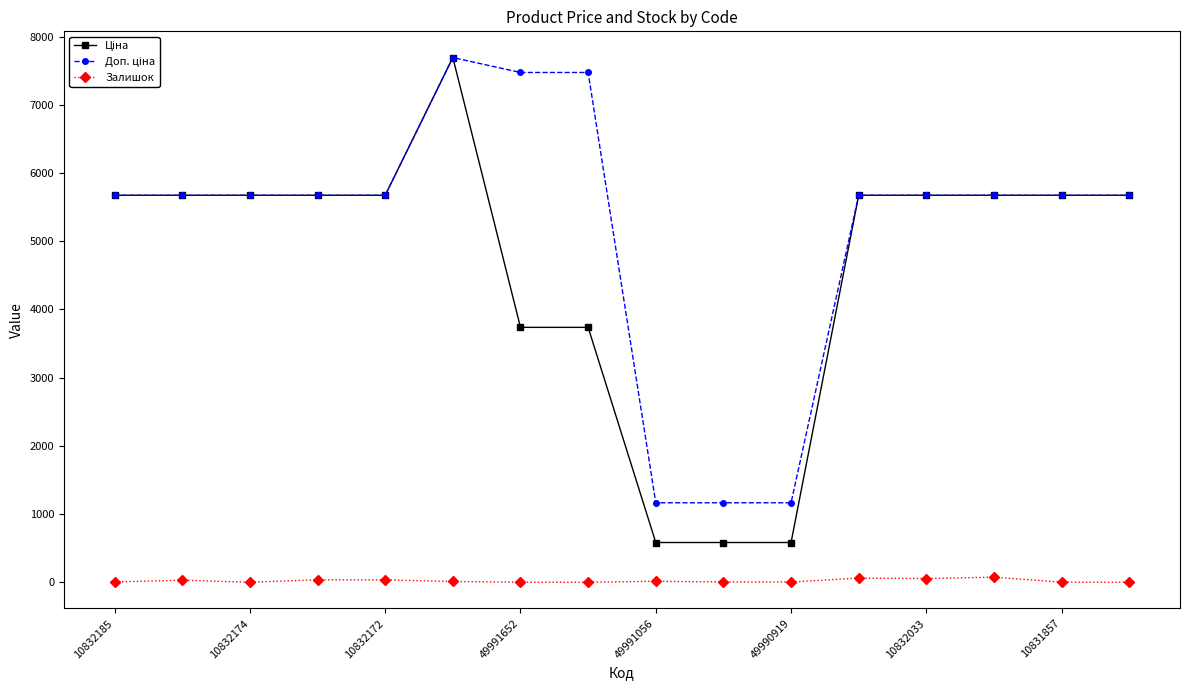

At how many categories does at least one series exceed 1527?

13